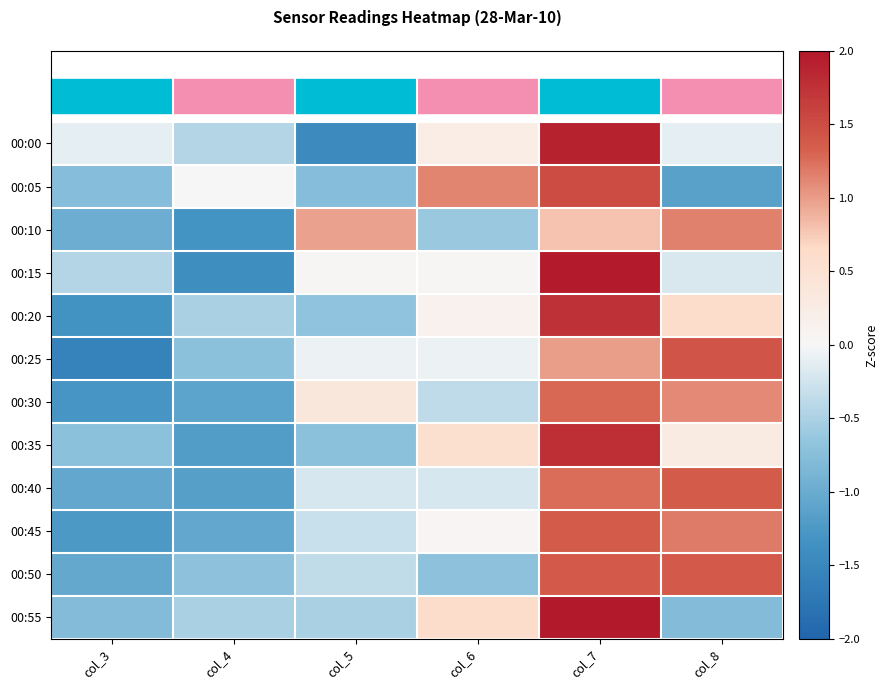

Count the number of categories in the chart.

6